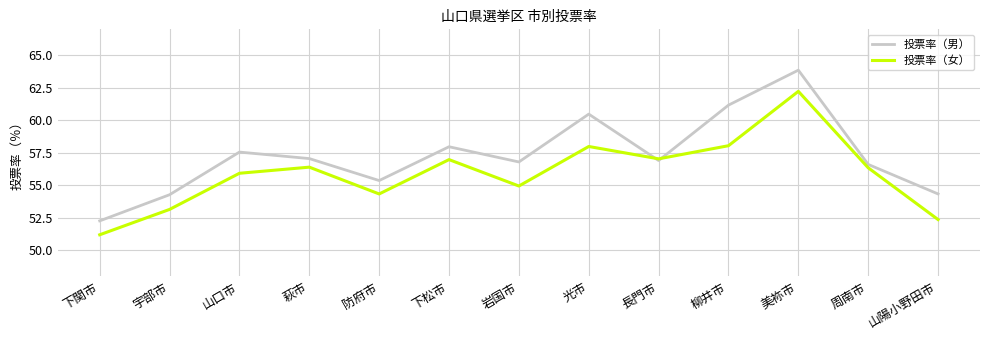

What position from the left is 山陽小野田市?

13